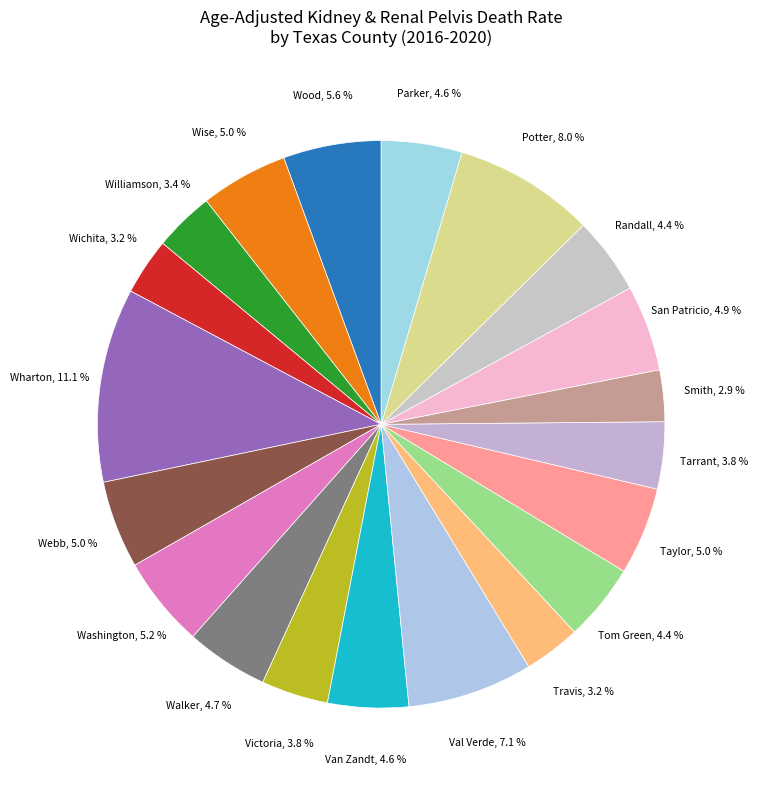

Which slice is the largest?

Wharton